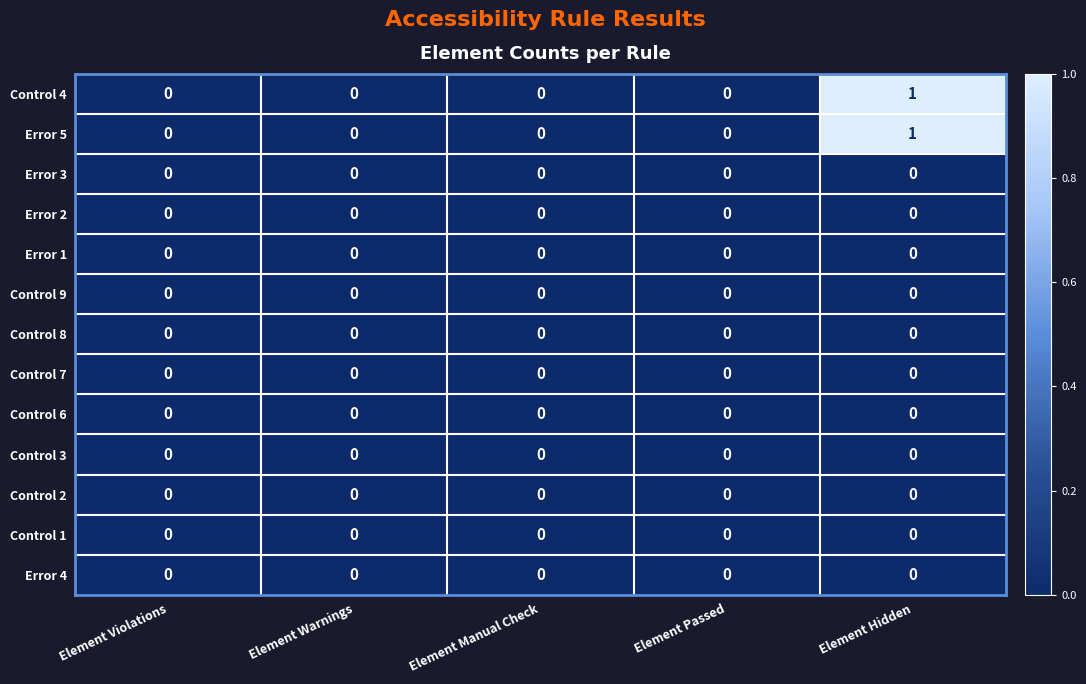

At which category is the sum across all series the highest?

Element Hidden